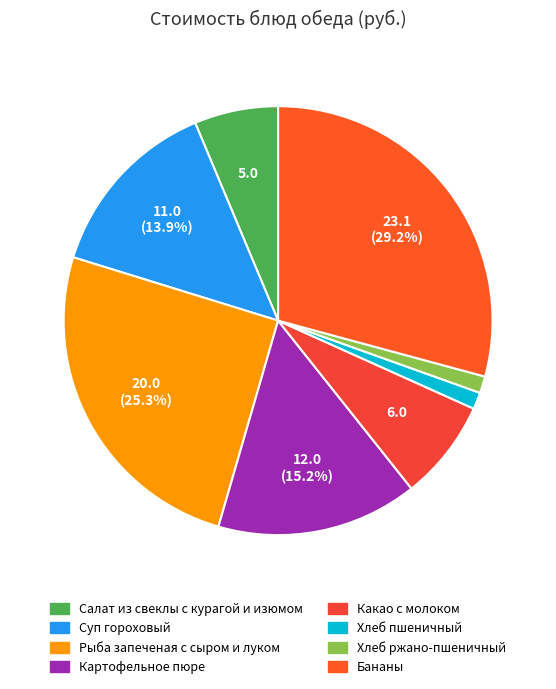

How many segments does this pie chart have?

8